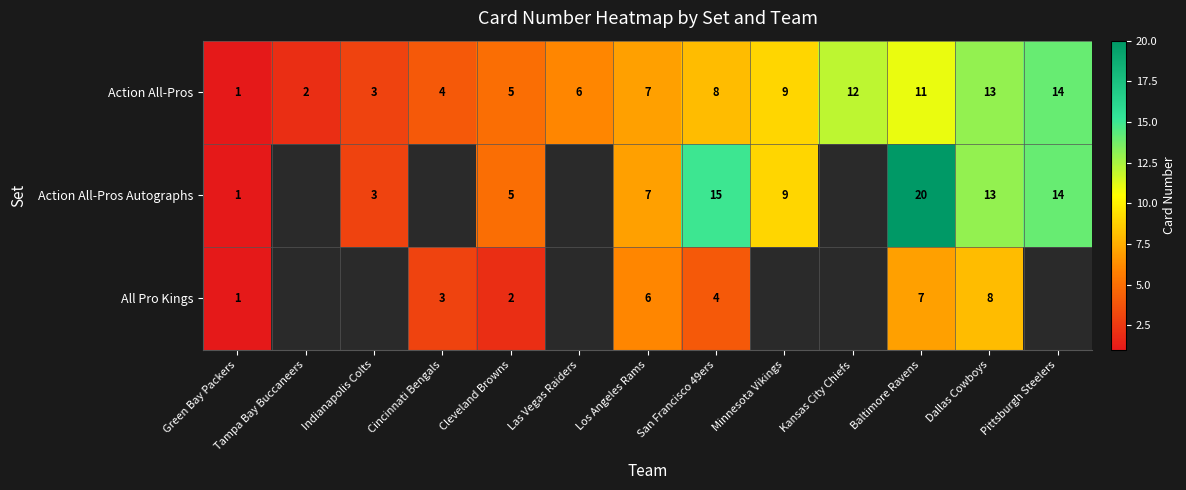

Between Cleveland Browns and Kansas City Chiefs, which is larger?

Kansas City Chiefs